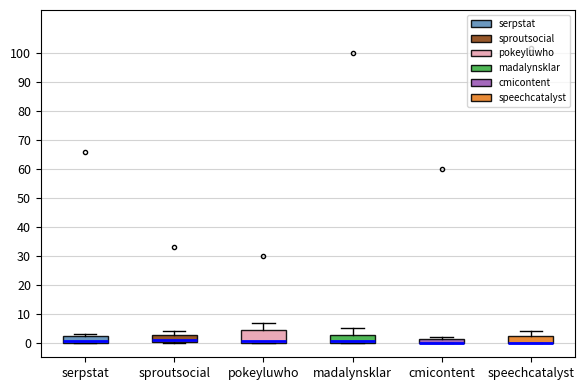

Which box is the tallest, from its lower edge to its upper edge?

pokeyluwho